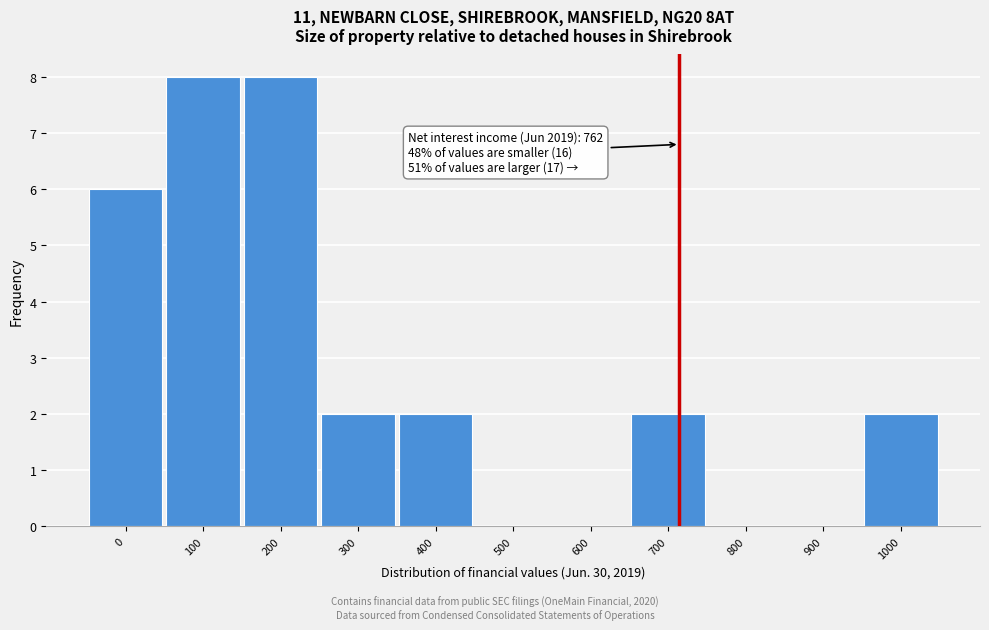

Reading right to left, transcribe all the data shown in this chart.

1000=2	900=0	800=0	700=2	600=0	500=0	400=2	300=2	200=8	100=8	0=6